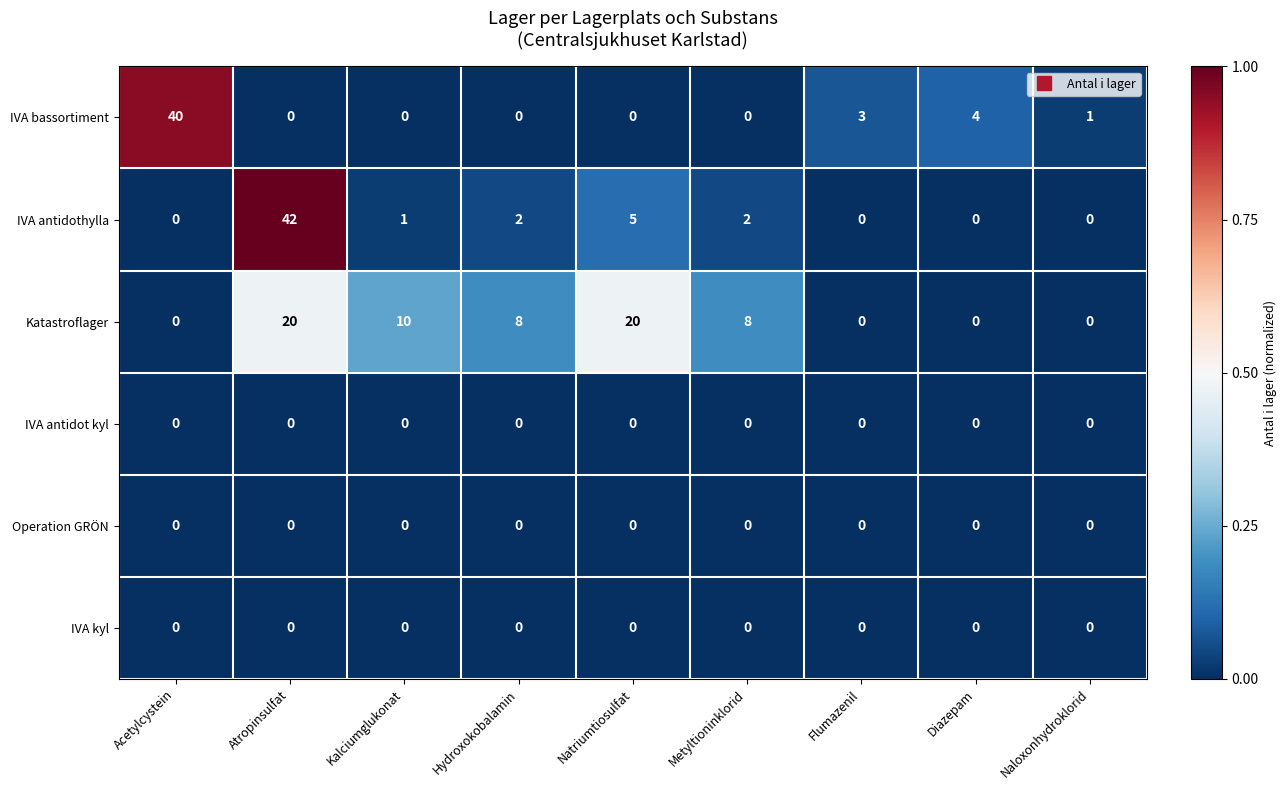

The Katastroflager series shows -10 at Naloxonhydroklorid. True or false?

False